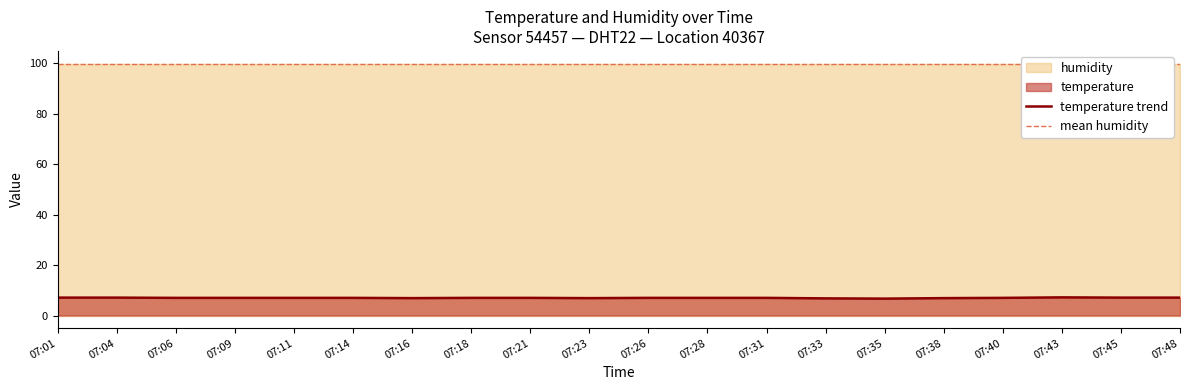

List the labels in order of value, smallest first.

07:35, 07:33, 07:16, 07:23, 07:38, 07:06, 07:09, 07:11, 07:14, 07:18, 07:21, 07:26, 07:28, 07:31, 07:40, 07:01, 07:04, 07:45, 07:48, 07:43